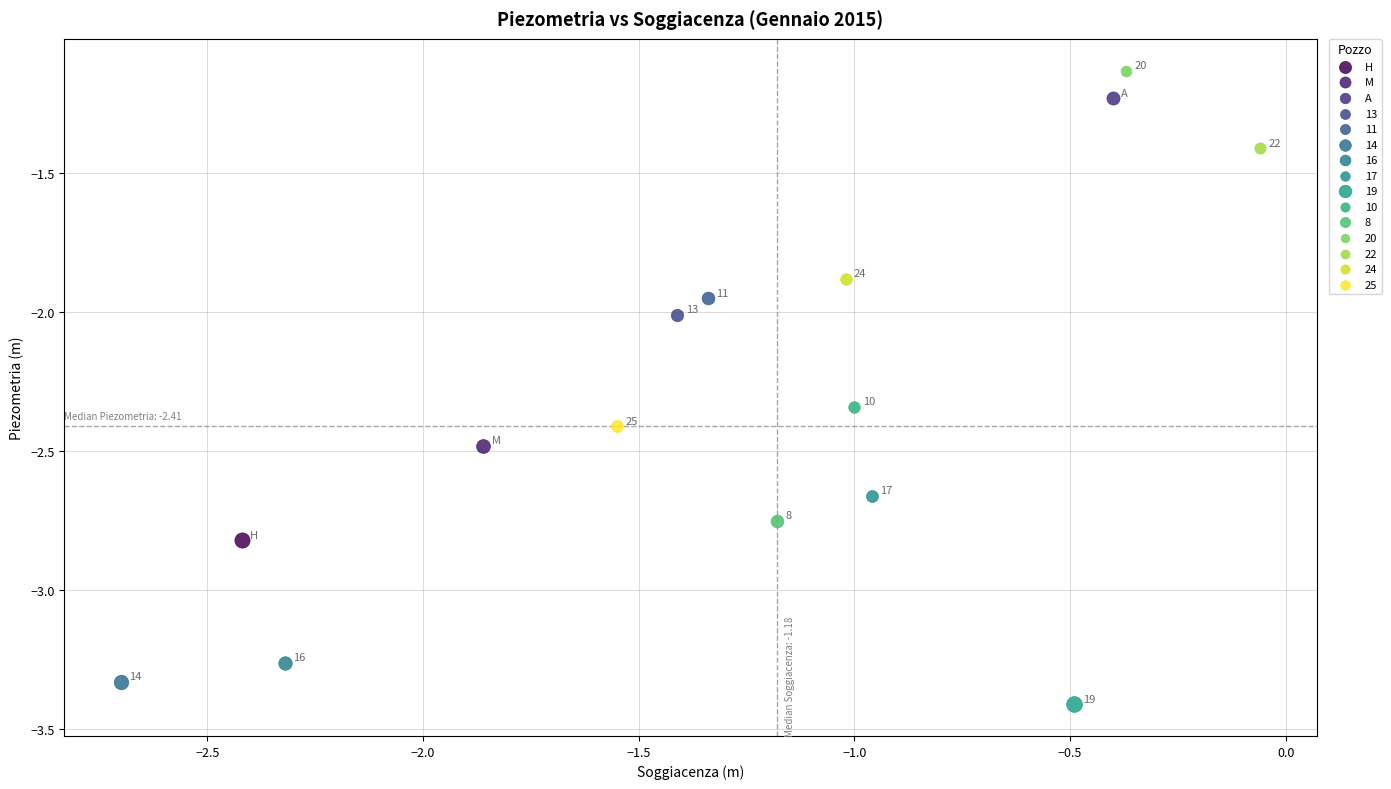

Which series reaches the maximum Y coordinate?

20